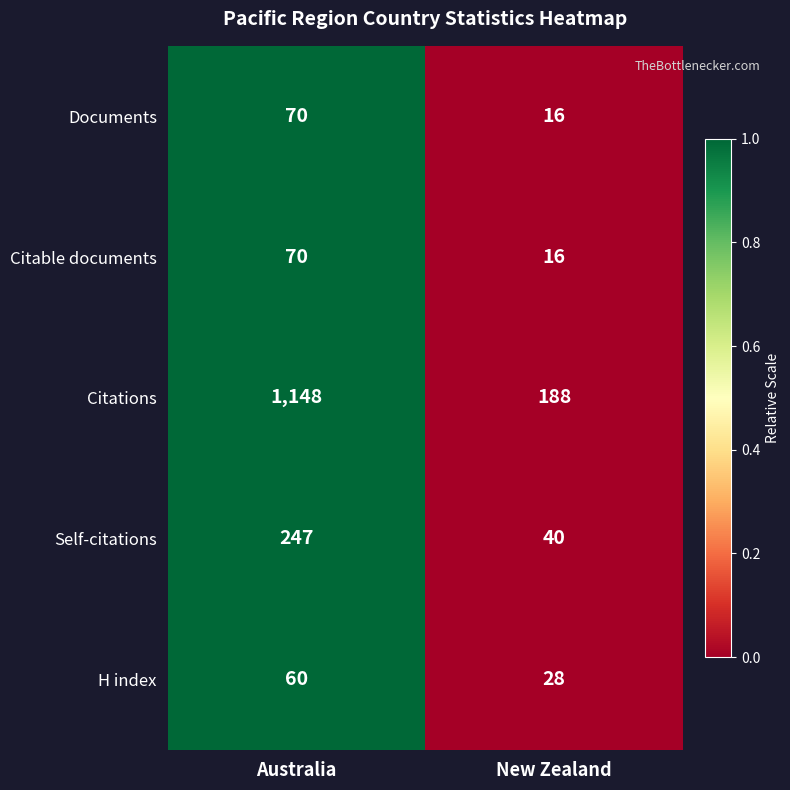

What is the average value of the H index series?

44